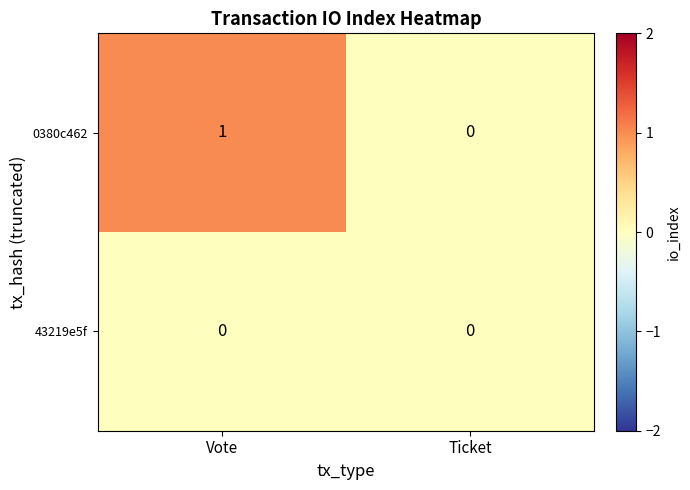

Which series changed the most between Vote and Ticket?

0380c462